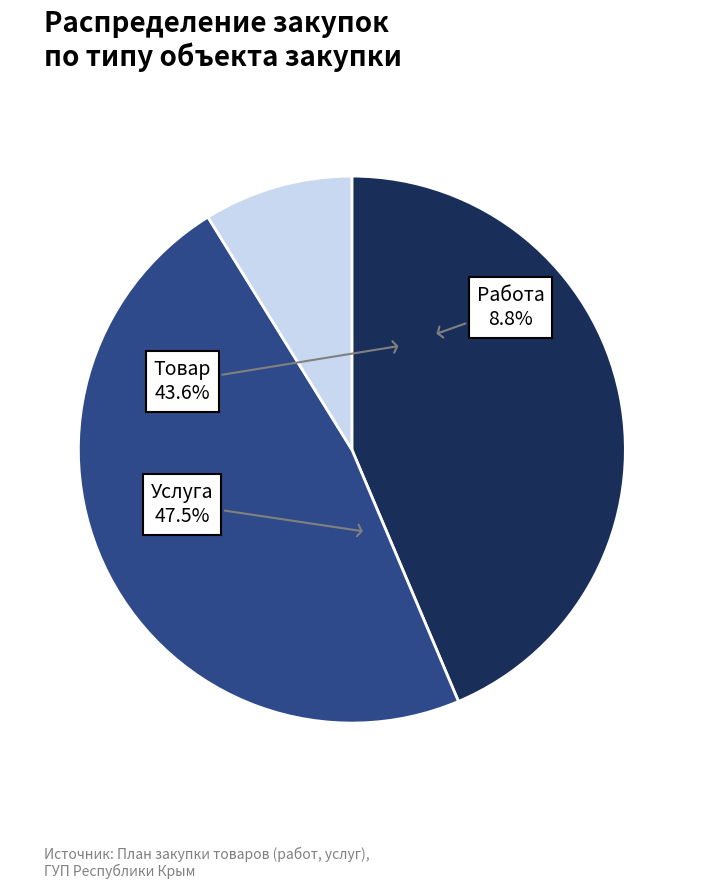

Is Товар the majority of the pie?

No